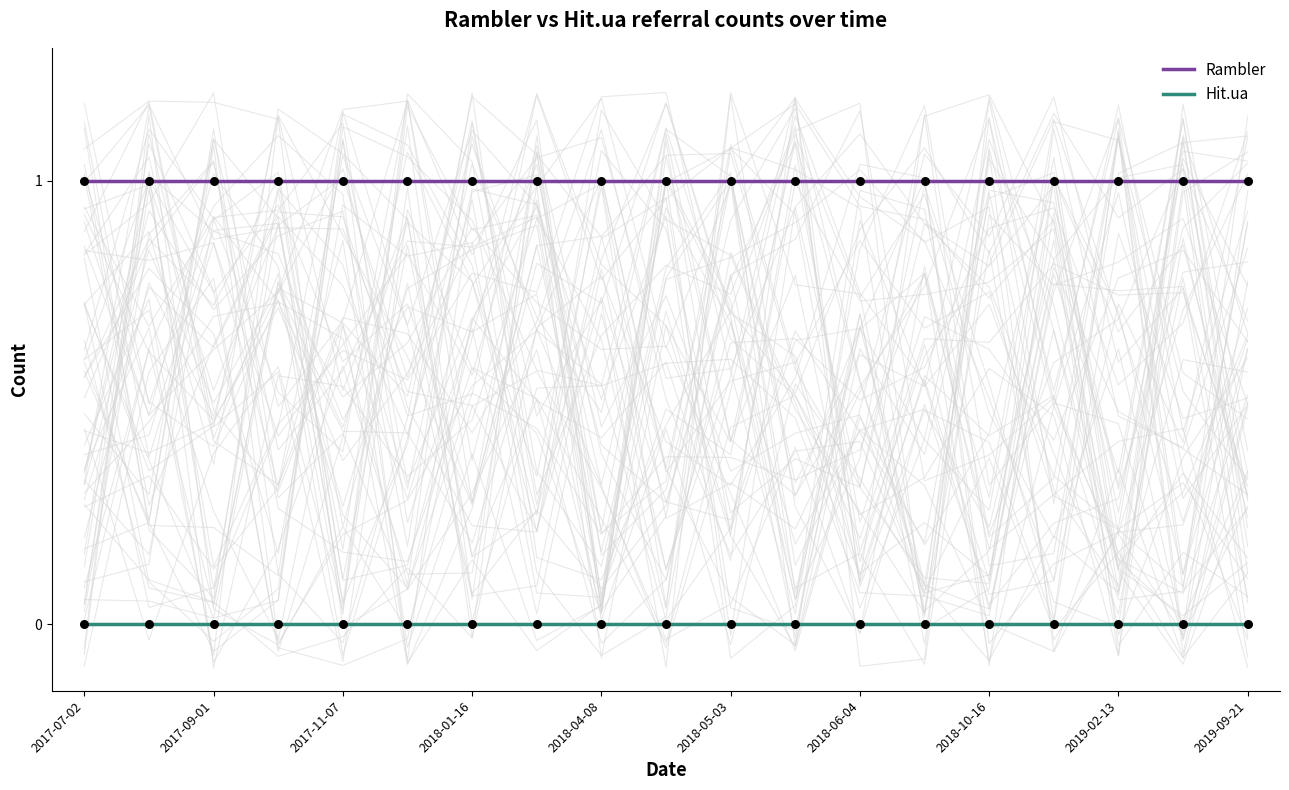

What are all the series names shown in the legend?

Rambler, Hit.ua